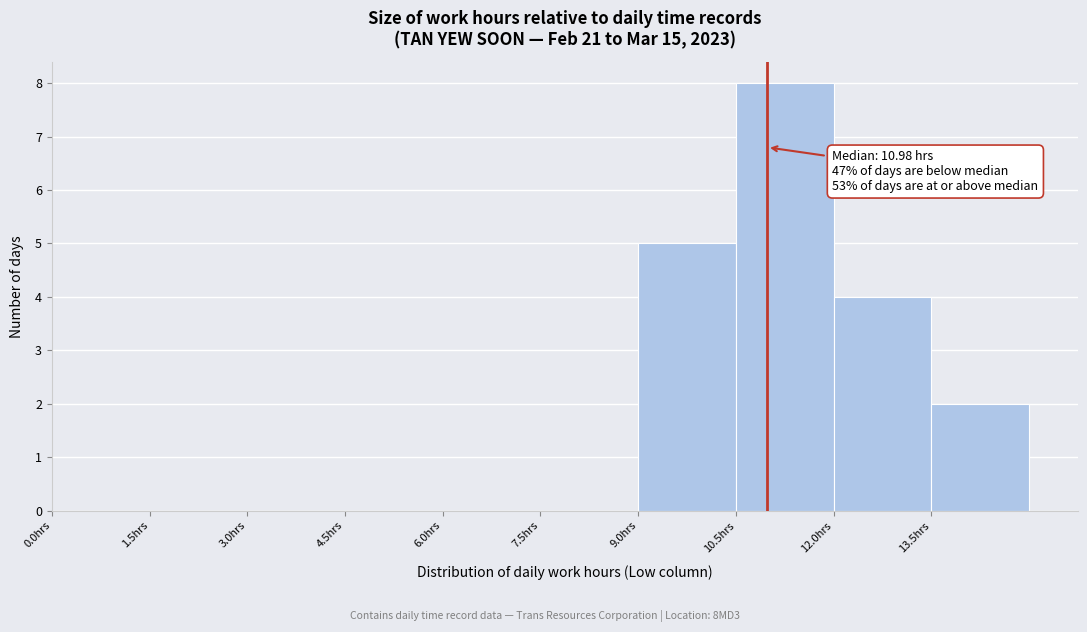

Which range on the x-axis has the tallest bar?

10.5 to 12.0